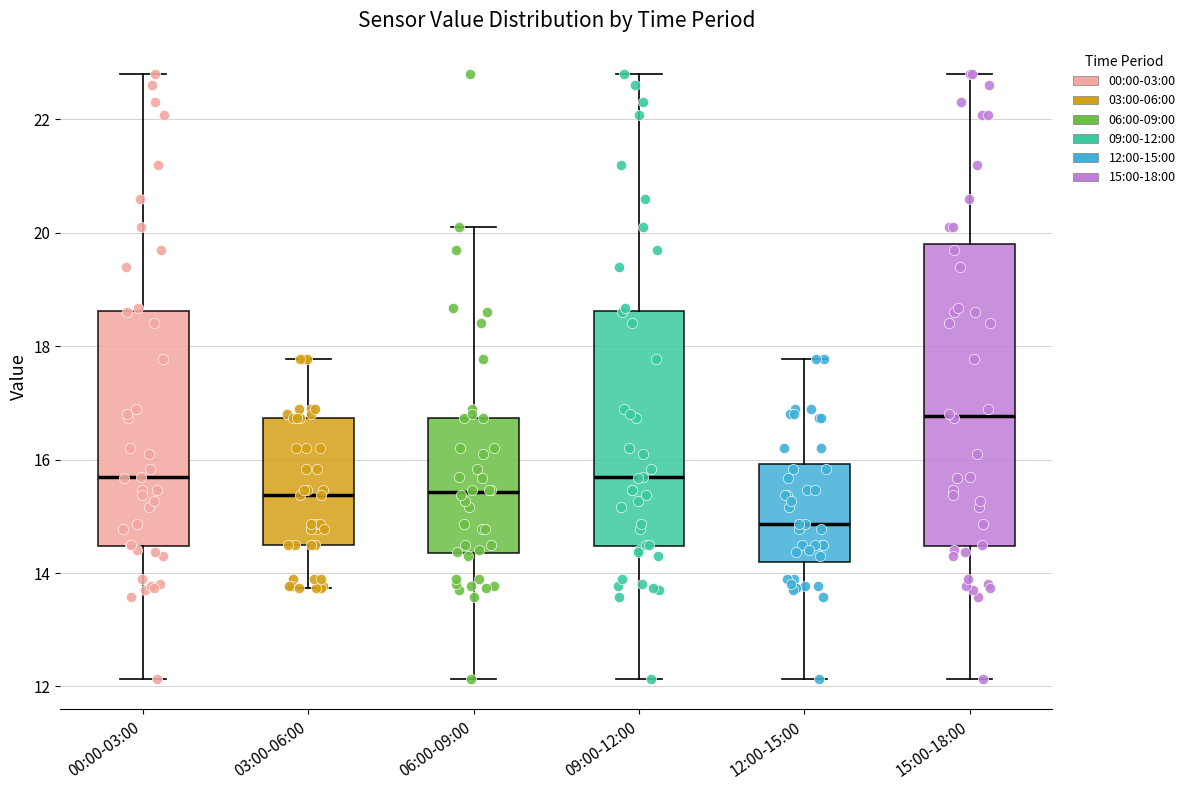

Comparing the boxes themselves (not the whiskers), which one is the tallest?

15:00-18:00